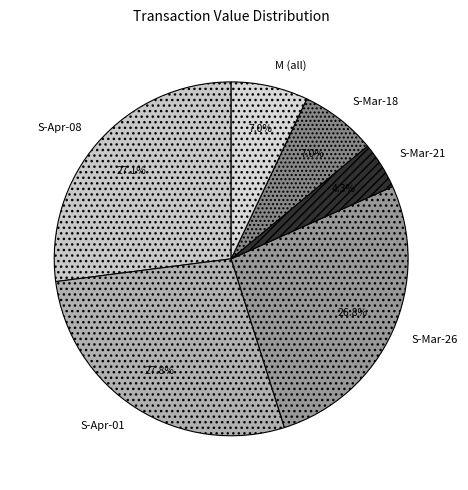

Count the number of slices in the pie.

6